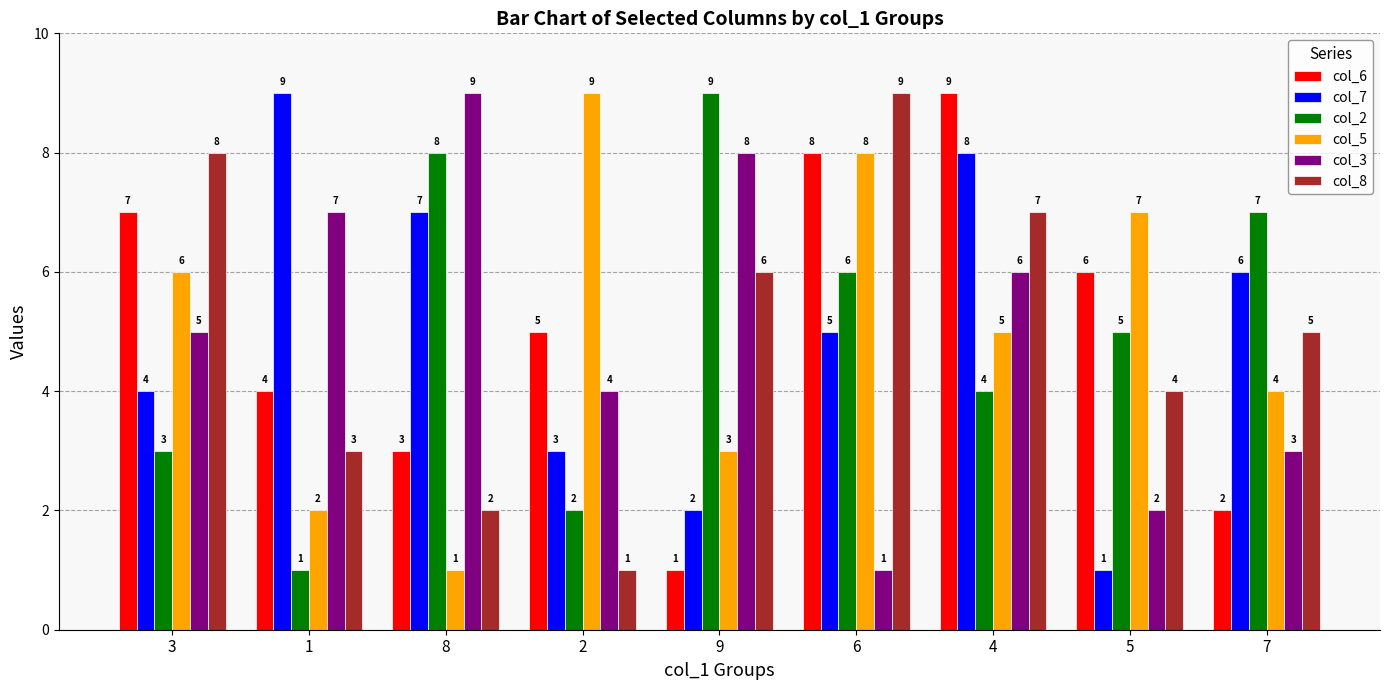

List the labels in order of col_2 value, smallest first.

1, 2, 3, 4, 5, 6, 7, 8, 9